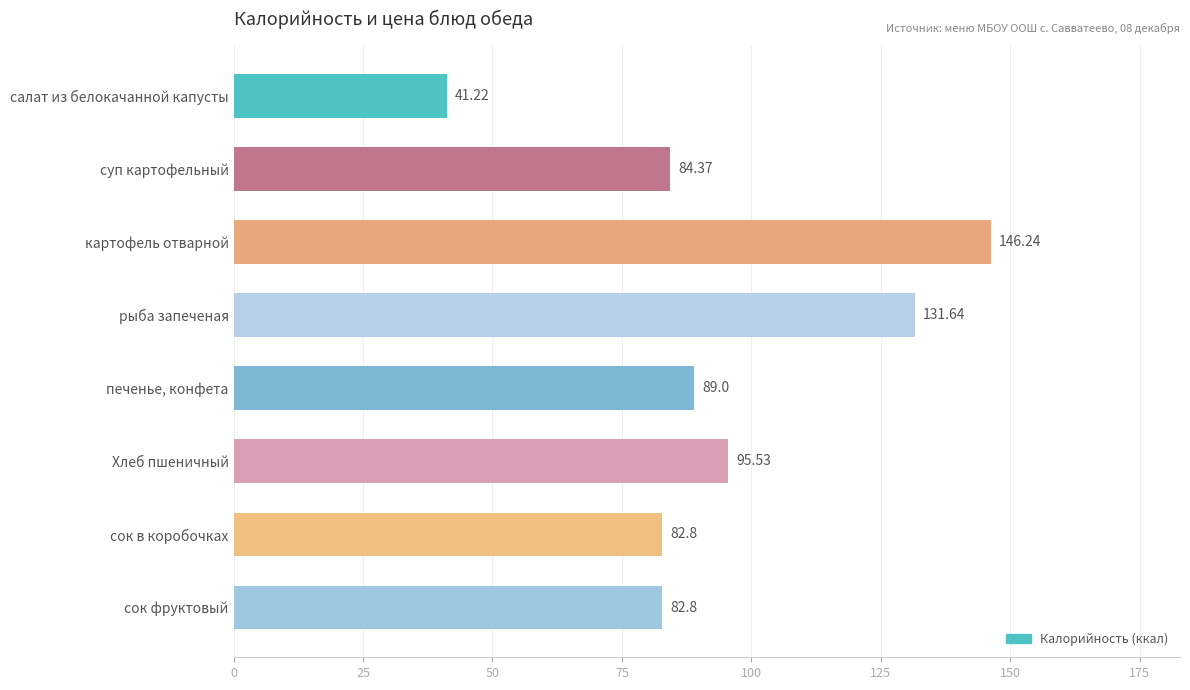

What is the label of the 5th bar from the top?

печенье, конфета